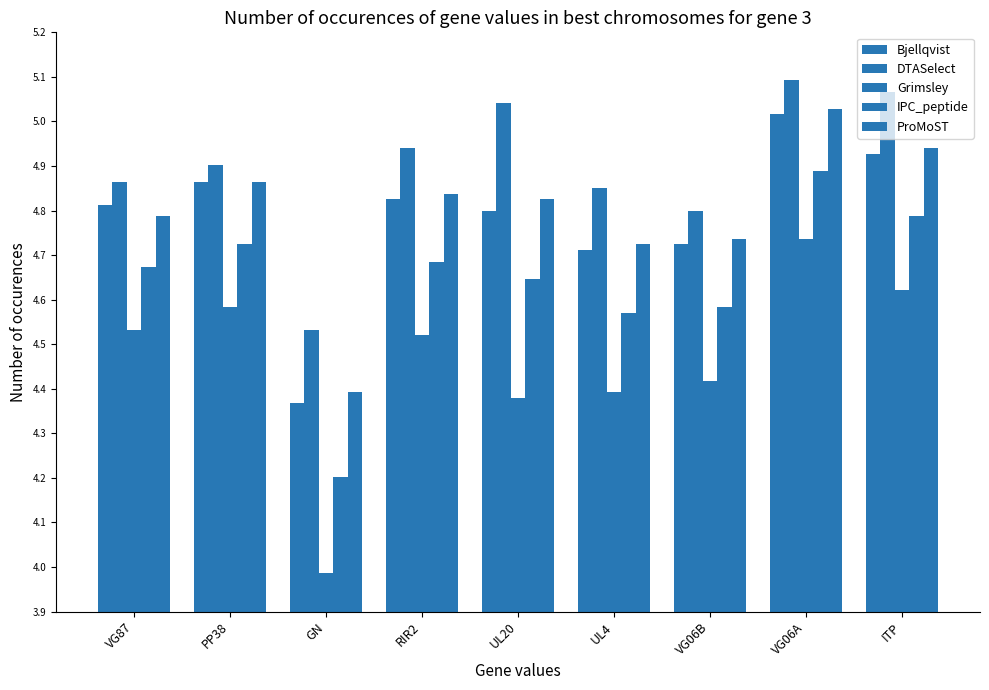

Does the chart contain any negative values?

No